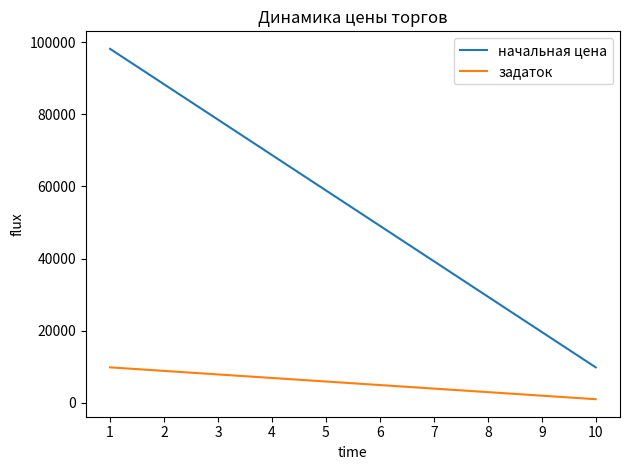

What is the sum of the начальная цена values at 3 and 9?

98163.1